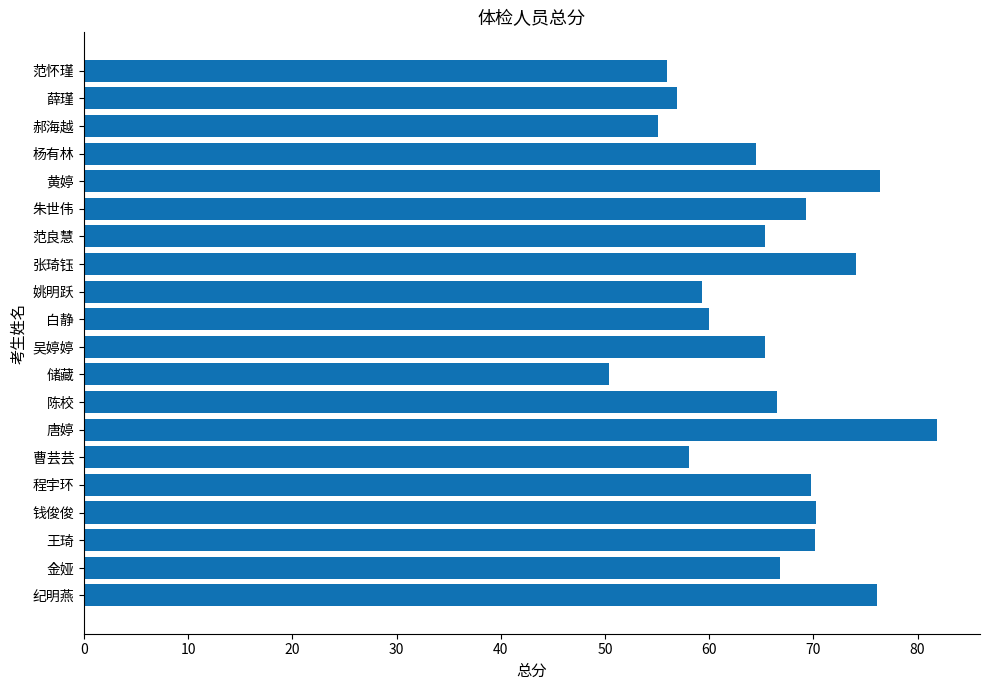

Read the value at 王琦.

70.2